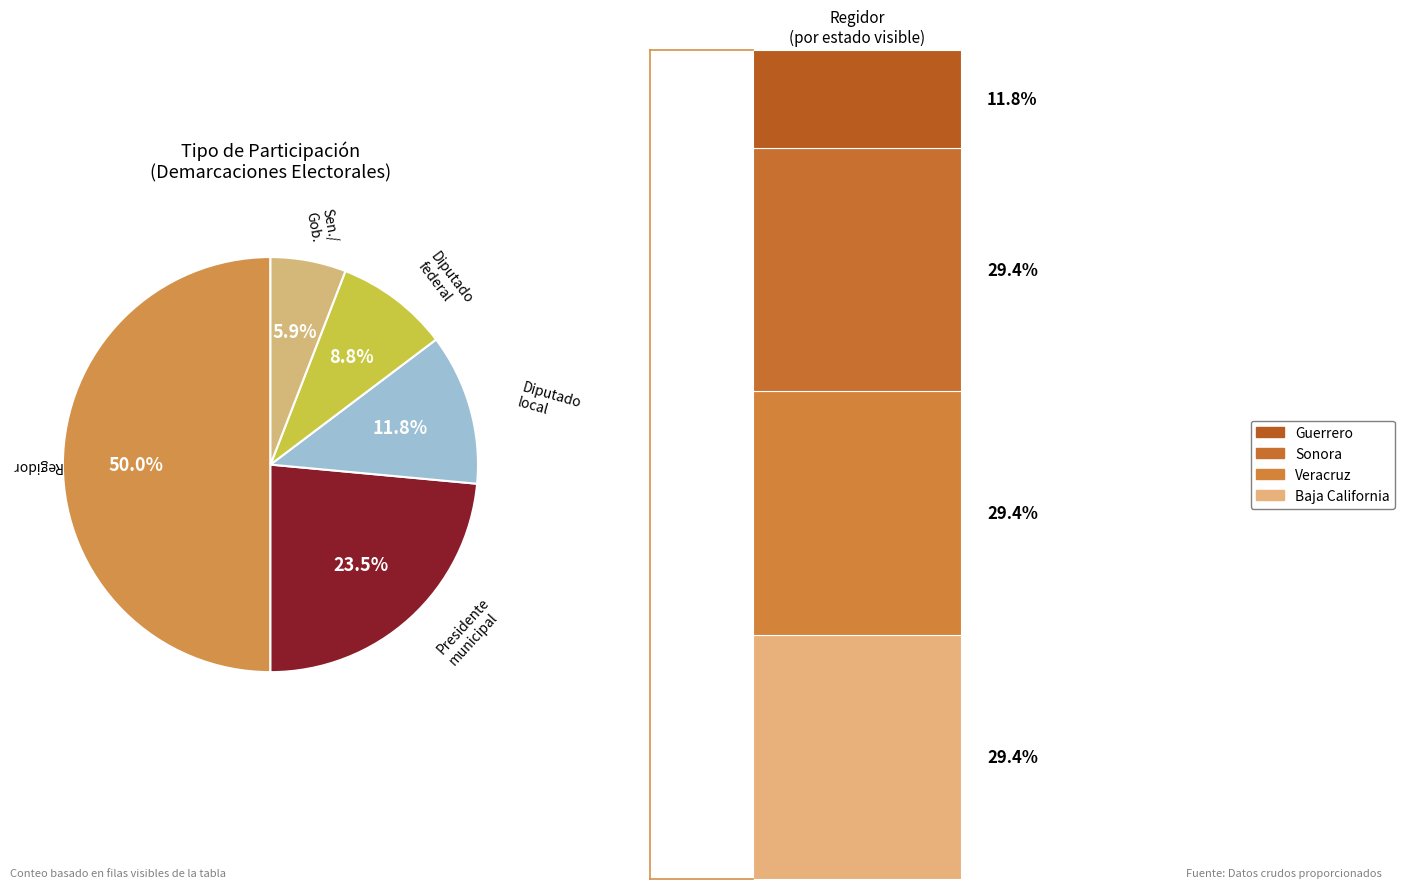

What is the largest slice in the pie chart?

Regidor